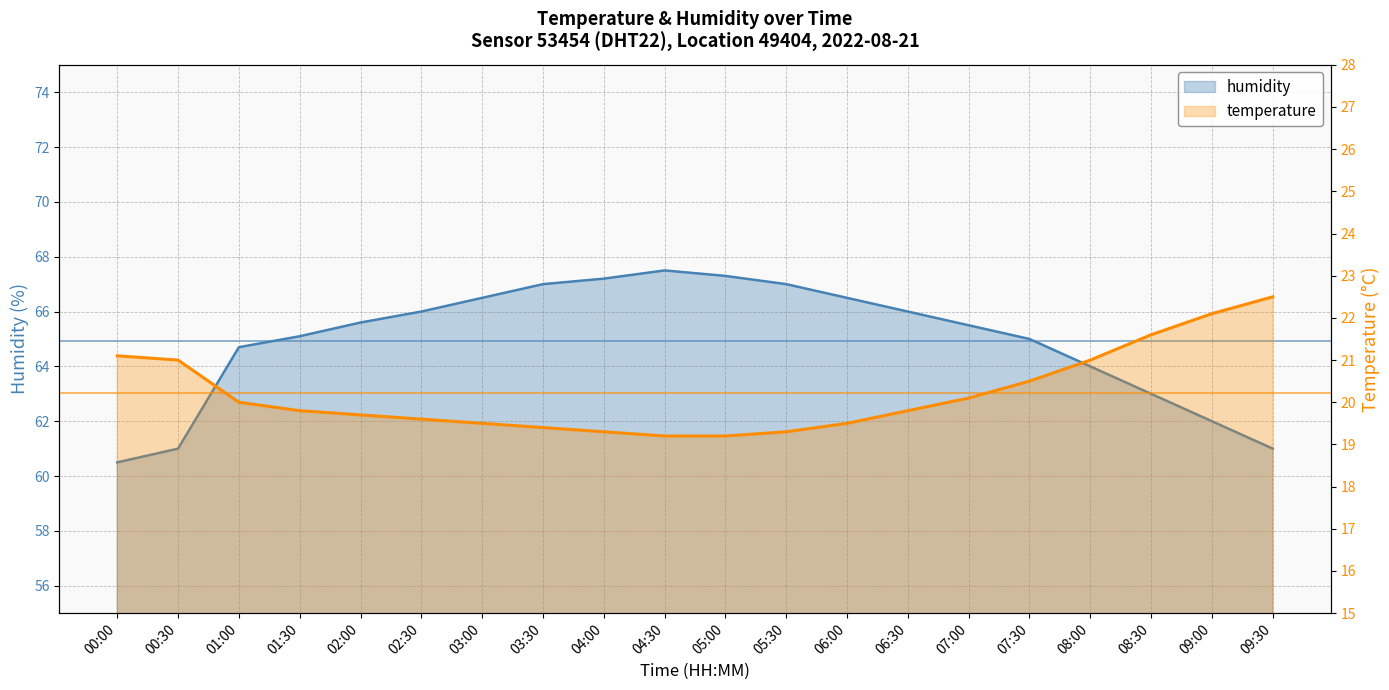

At how many categories does at least one series exceed 41?

20